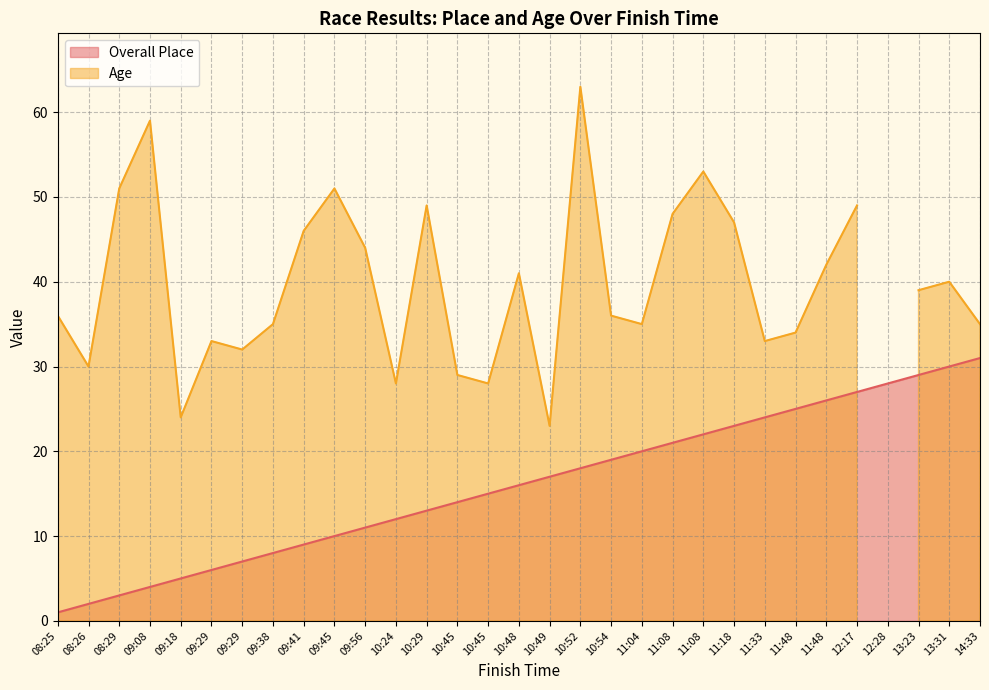

True or false: the data has more than 1 interior local peaks.

False